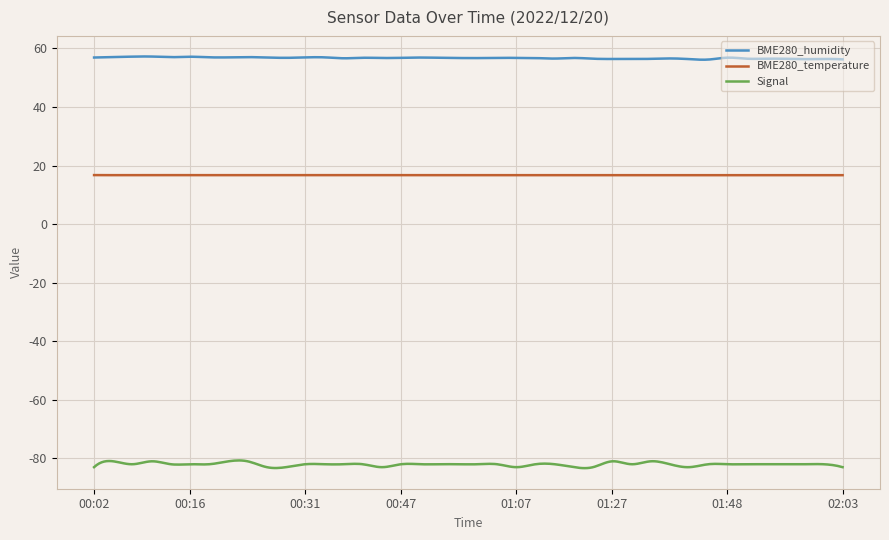

Which series has the largest total across all categories?

BME280_humidity